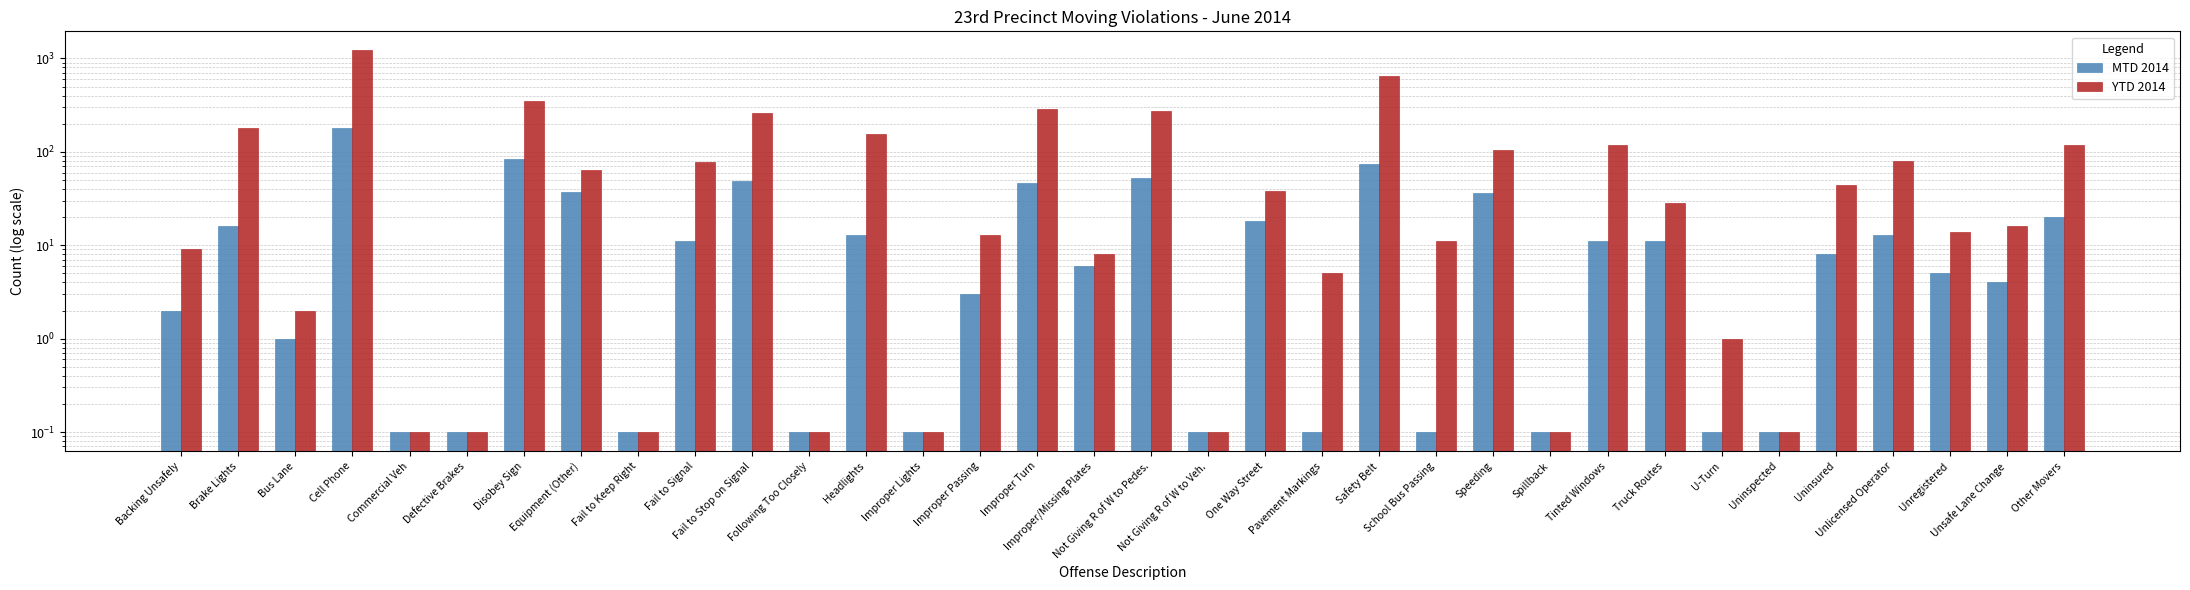

Which series changed the most between Improper/Missing Plates and Uninspected?

YTD 2014